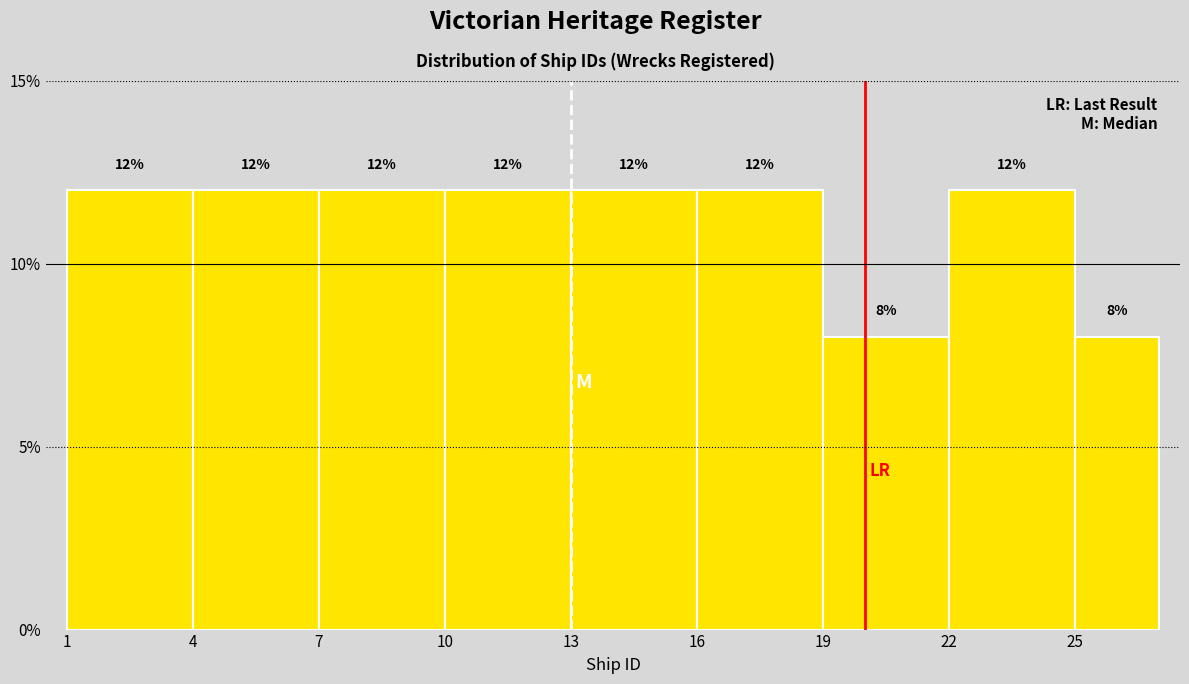

Reading left to right, transcribe this chart: for each bar, give the range it covers on the x-axis and its height.

1 to 4: 12
4 to 7: 12
7 to 10: 12
10 to 13: 12
13 to 16: 12
16 to 19: 12
19 to 22: 8
22 to 25: 12
25 to 27: 8